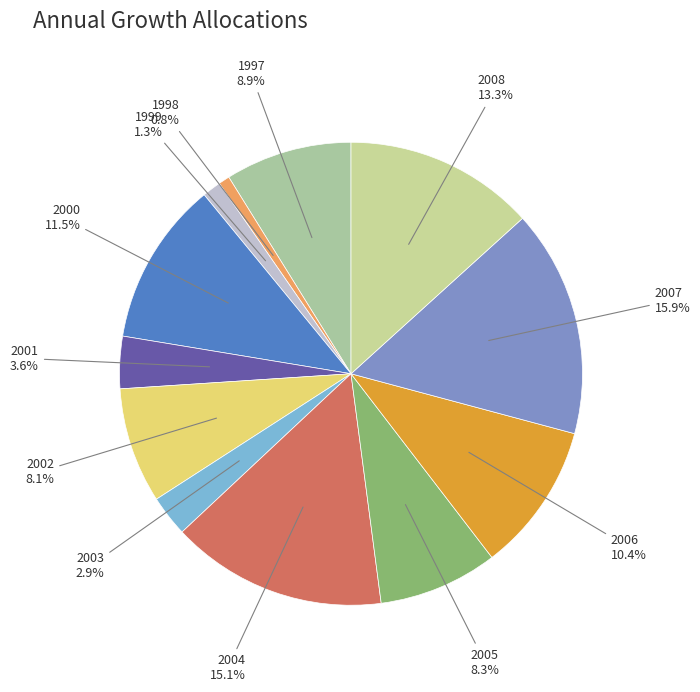

Does any single category account for the majority?

No